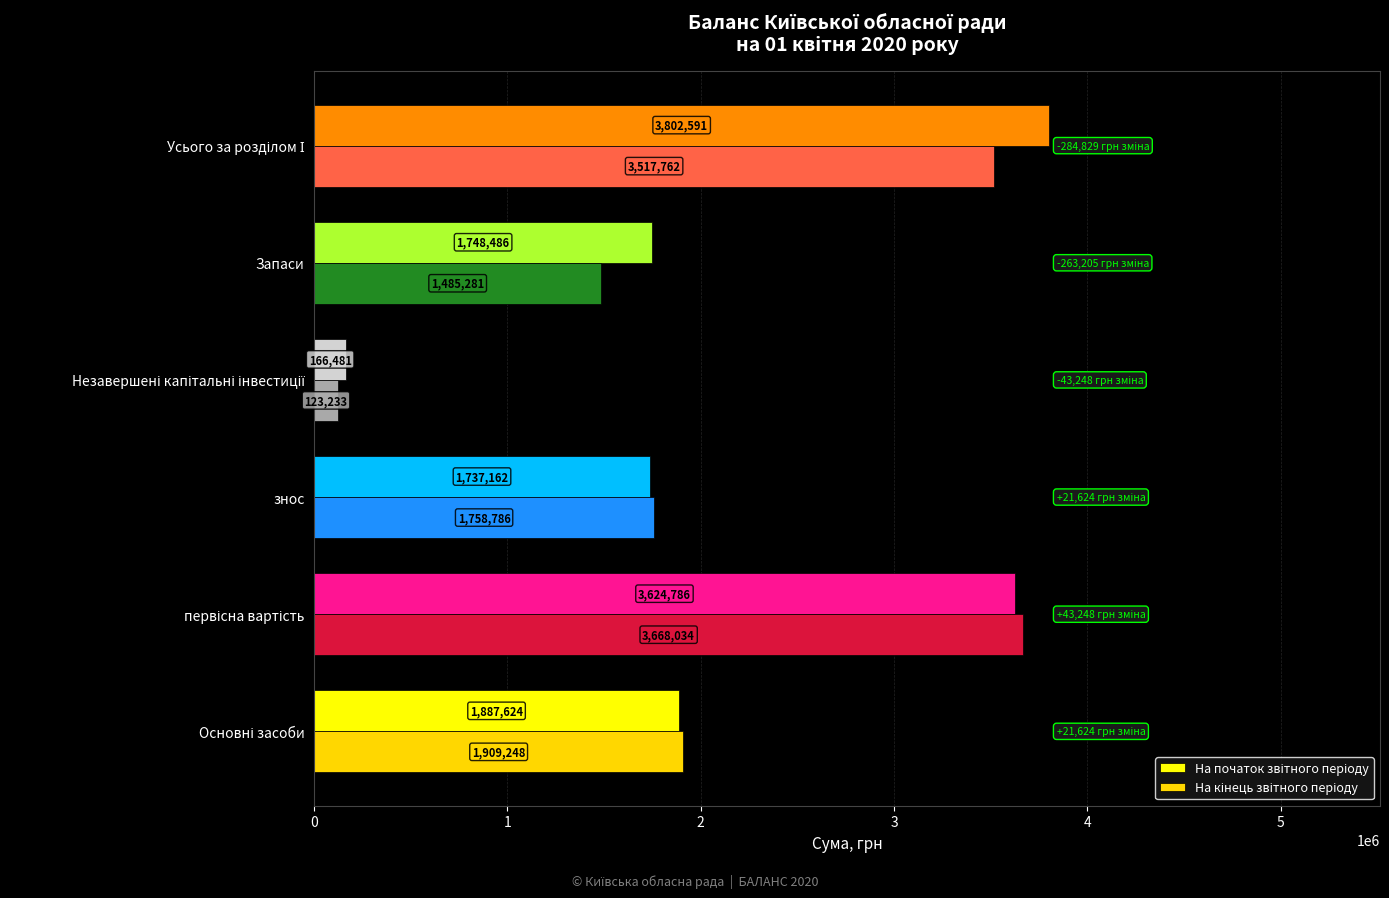

What is the minimum value shown in the chart?

123233